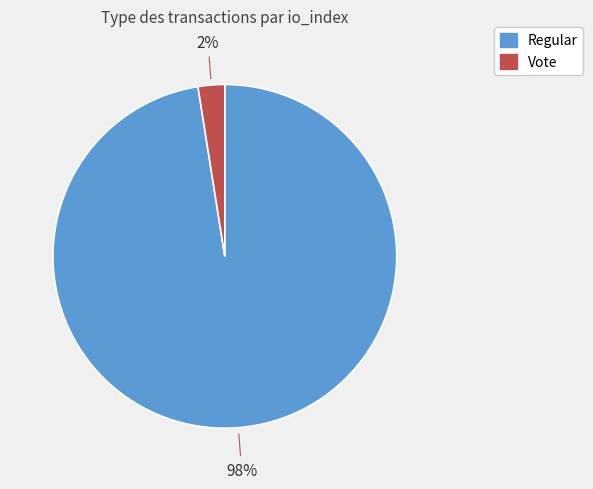

Is there a majority slice in this chart?

Yes